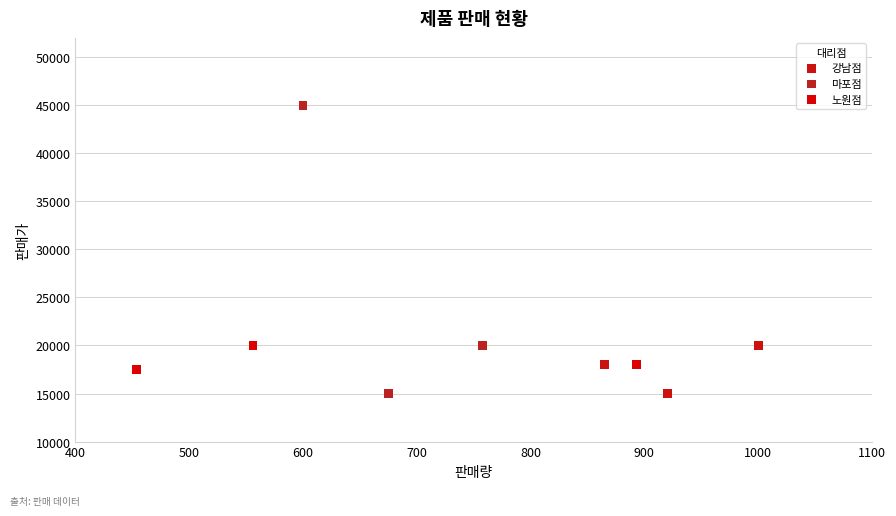

What are all the series names shown in the legend?

강남점, 마포점, 노원점